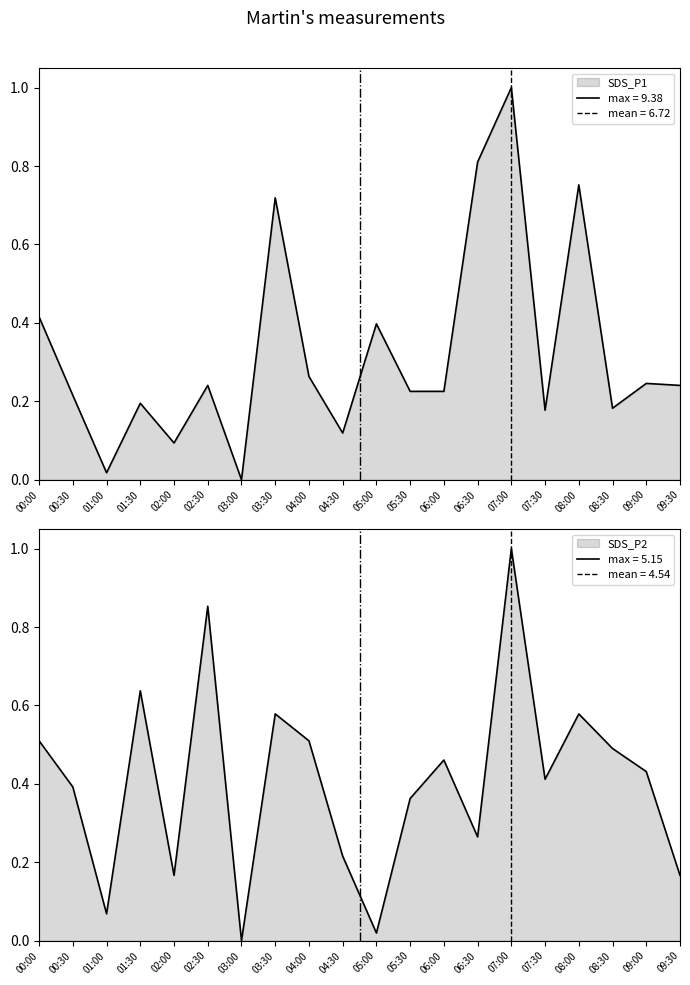

What is the total value across all series at 04:00?

0.8